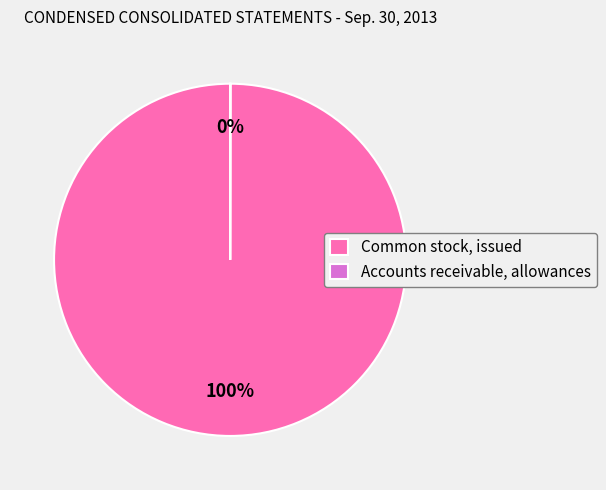

Is it true that Common stock, issued is 100% of the pie?

True